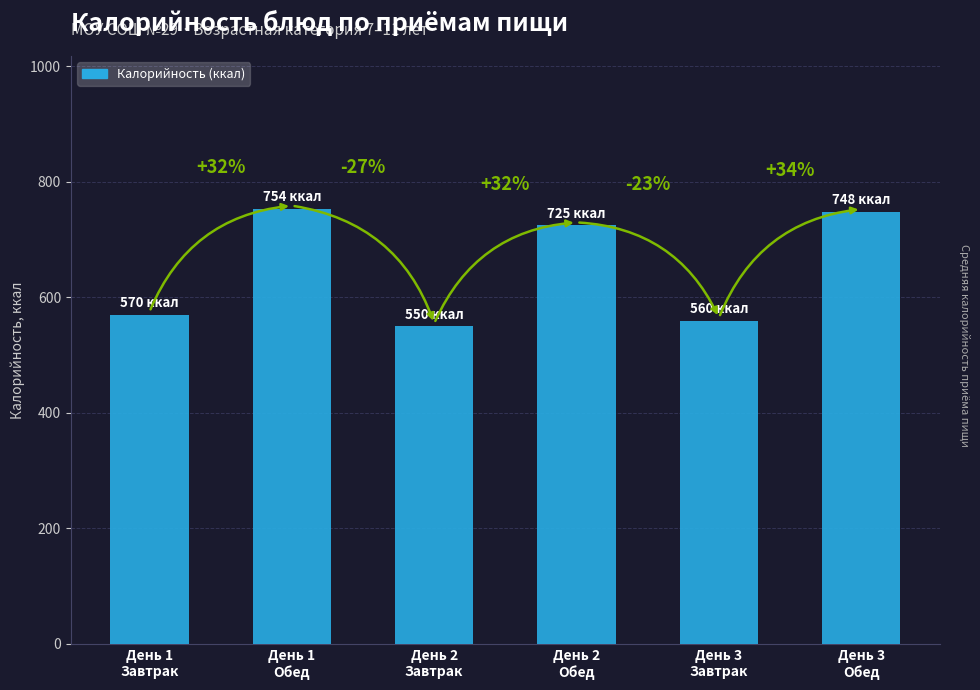

How many bars are there in total?

6